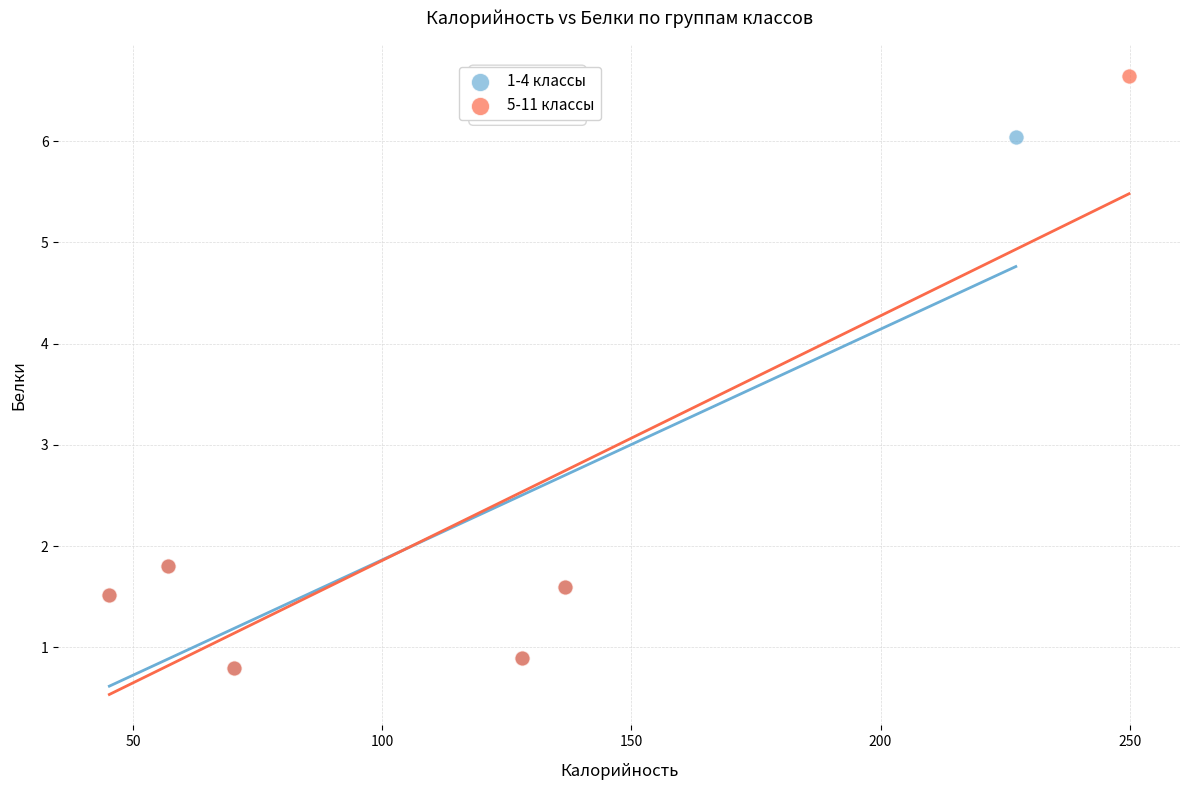

Which series has the widest spread of Y values?

5-11 классы